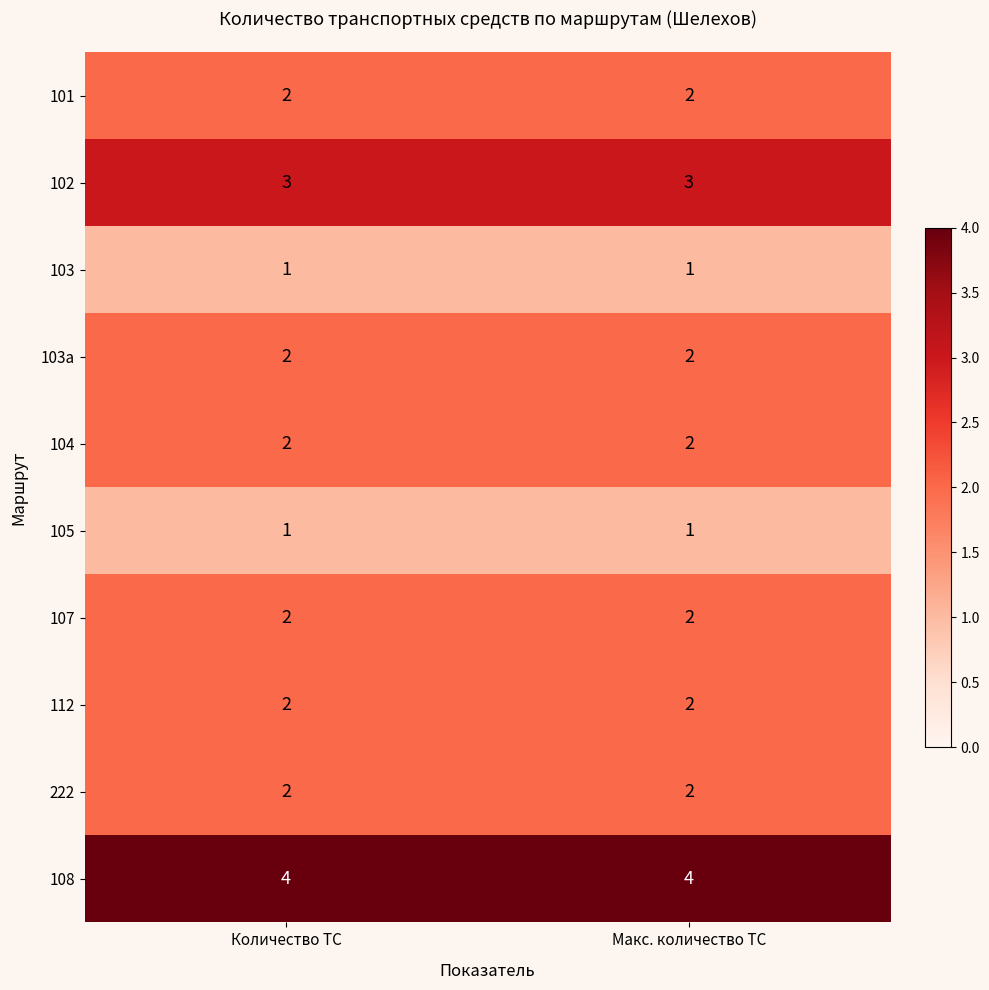

Count the number of categories in the chart.

2